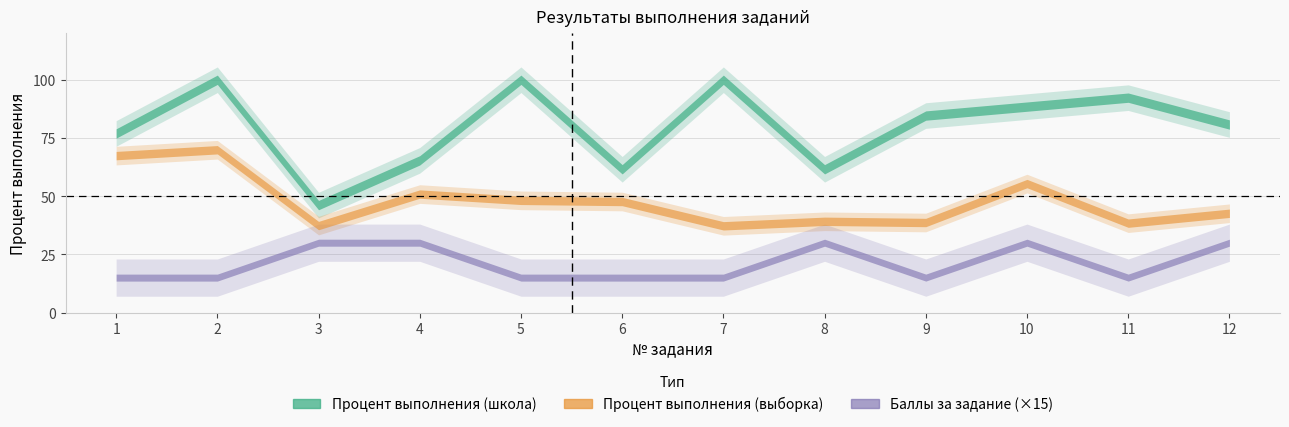

Reading left to right, what are all the values shown in this chart?

Процент выполнения (школа): 1=76.9	2=100.0	3=46.1	4=65.4	5=100.0	6=61.5	7=100.0	8=61.5	9=84.6	10=88.5	11=92.3	12=80.8
Процент выполнения (выборка): 1=67.4	2=69.9	3=37.4	4=50.9	5=48.2	6=47.7	7=37.2	8=39.2	9=38.7	10=55.4	11=38.4	12=42.6
Баллы за задание: 1=1.0	2=1.0	3=2.0	4=2.0	5=1.0	6=1.0	7=1.0	8=2.0	9=1.0	10=2.0	11=1.0	12=2.0